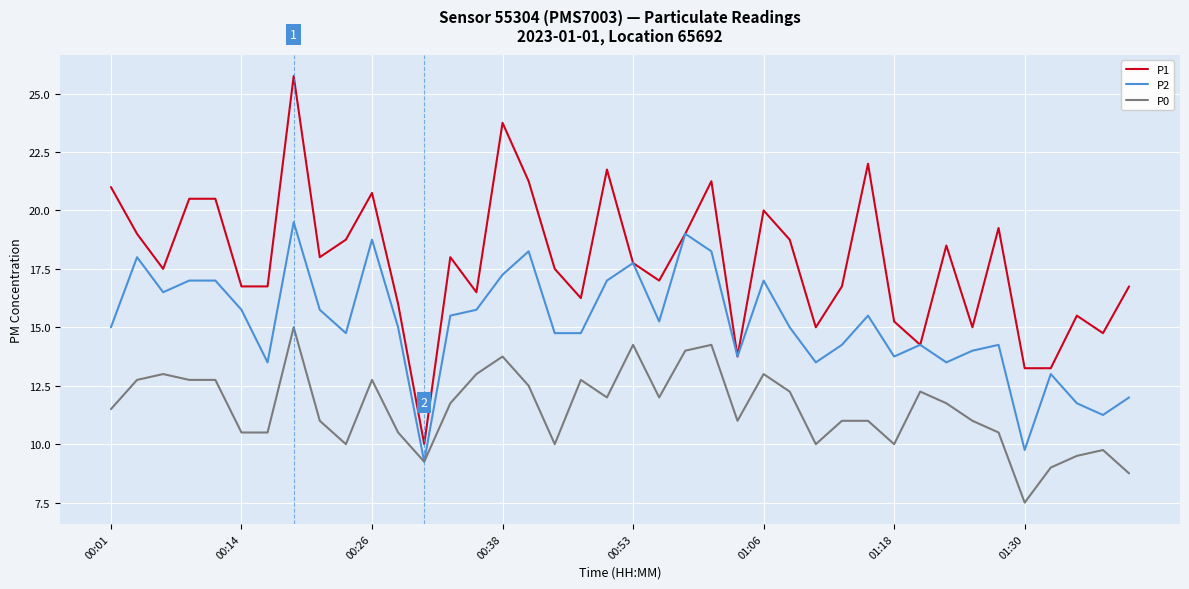

Which series has the largest total across all categories?

P1